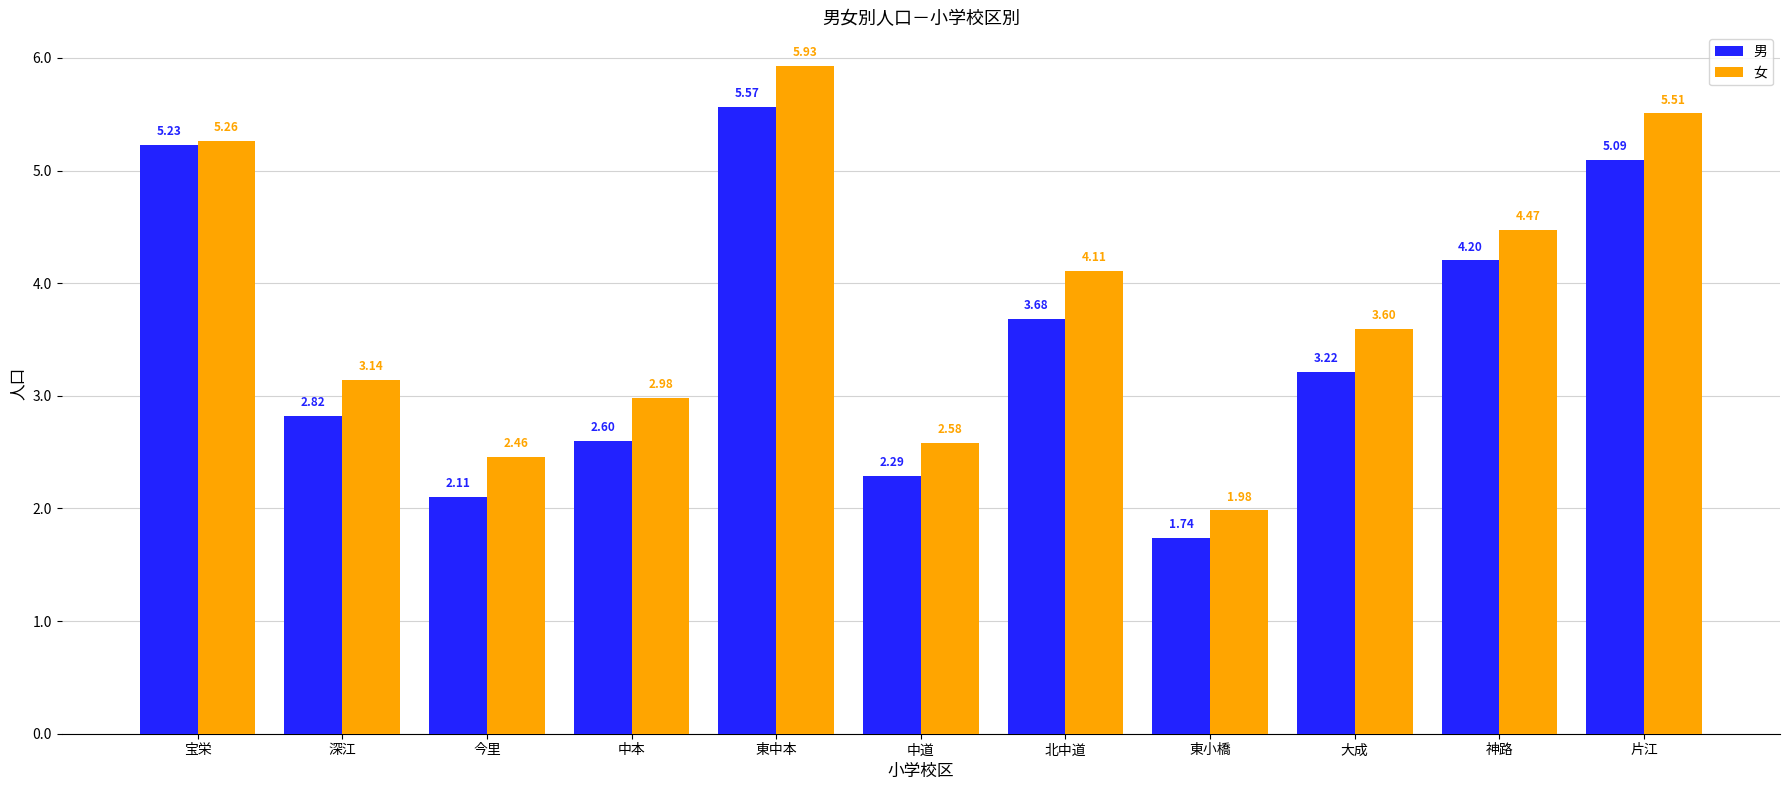

At which category is the sum across all series the highest?

東中本